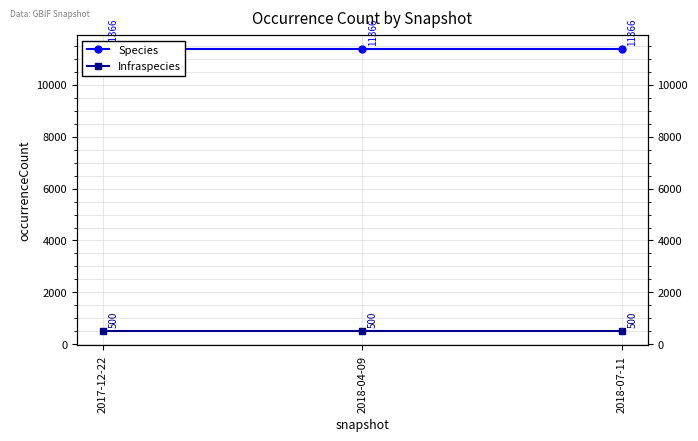

At how many categories does at least one series exceed 8176?

3